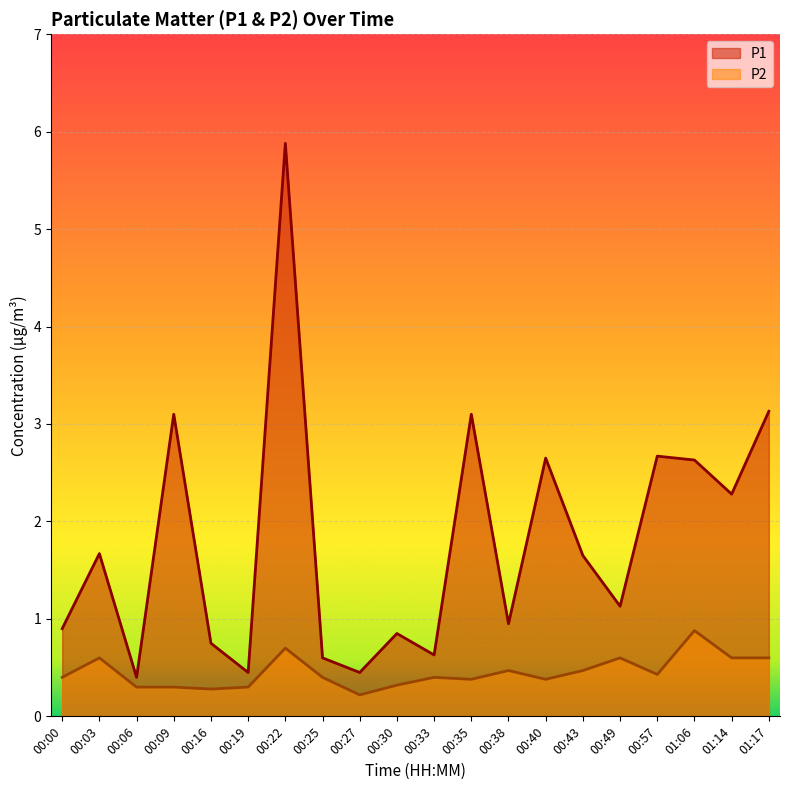

True or false: P1 has a value of 0.5 at 00:16.

False